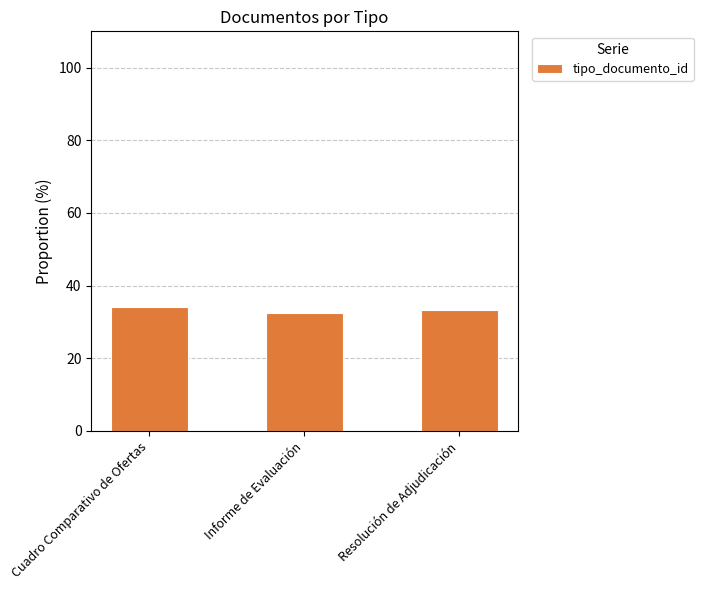

At which category does the chart reach its minimum across all series?

Informe de Evaluación